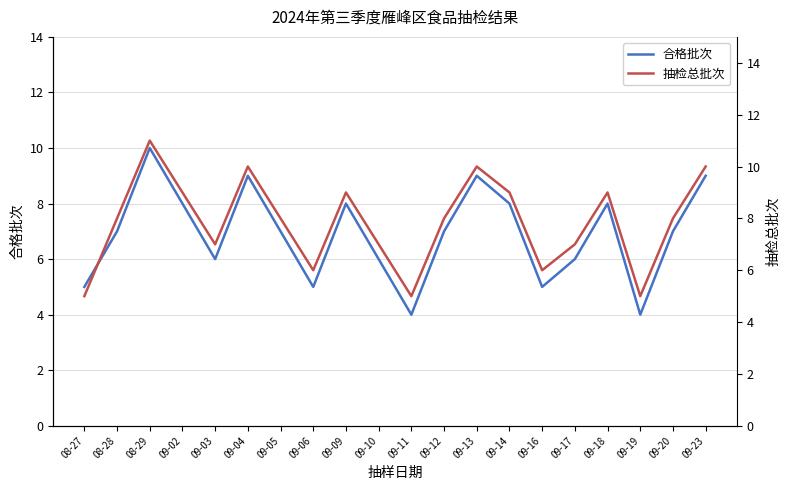

At 09-13, list the series in order from smallest to largest.

合格批次, 抽检总批次